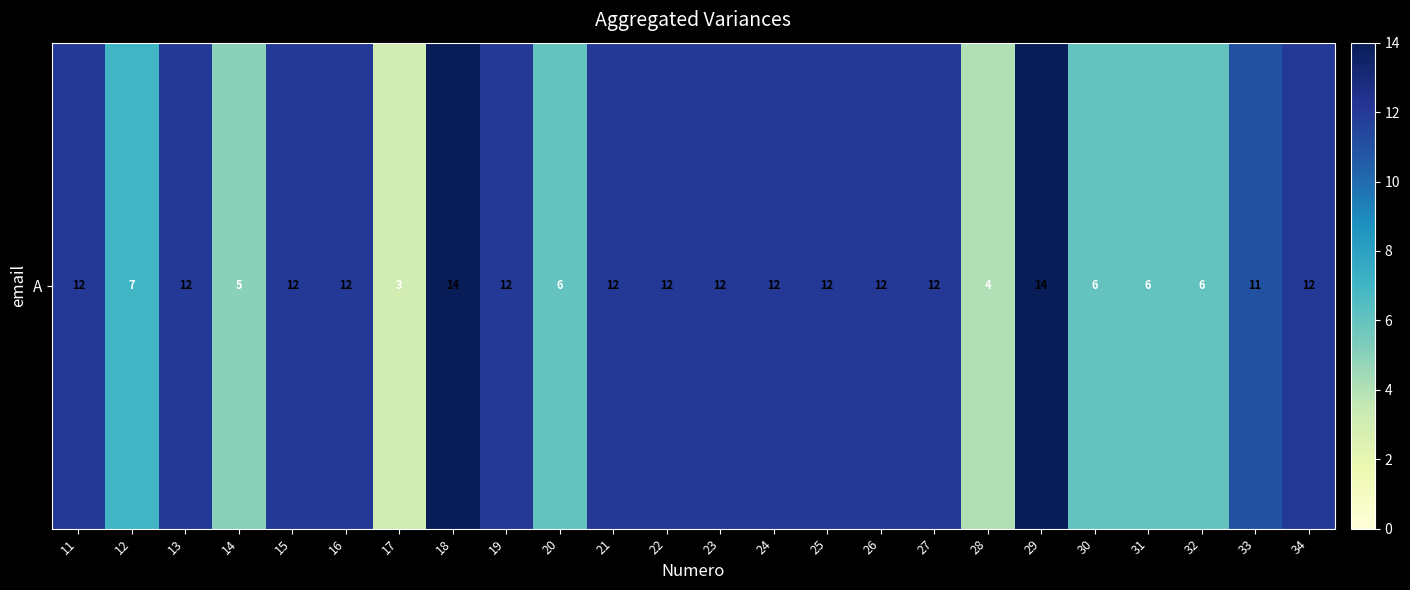

Rank the categories by value from highest to lowest.

18, 29, 11, 13, 15, 16, 19, 21, 22, 23, 24, 25, 26, 27, 34, 33, 12, 20, 30, 31, 32, 14, 28, 17